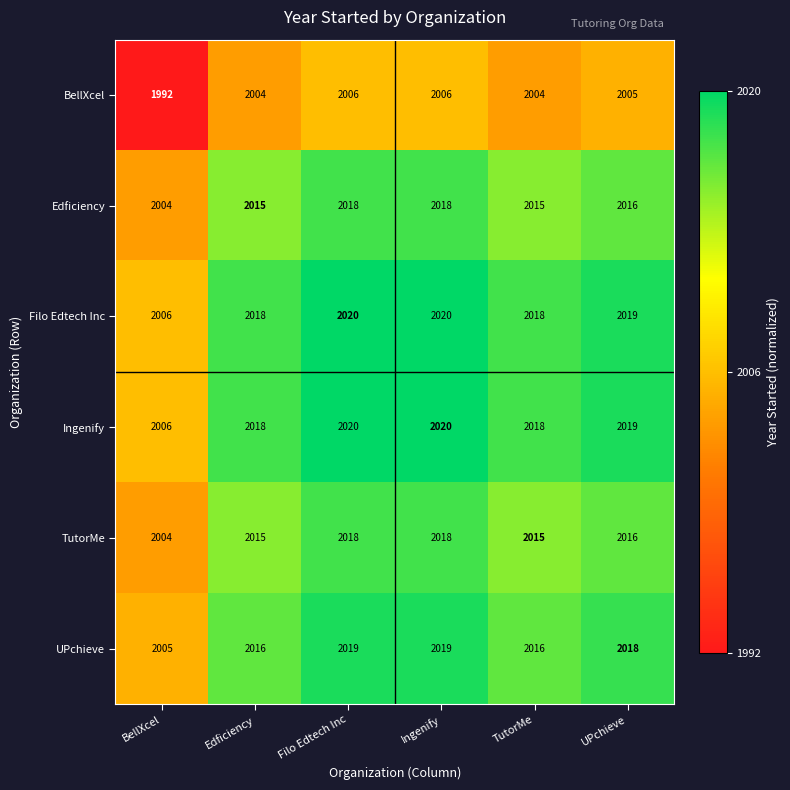

How many distinct data groups are displayed?

6